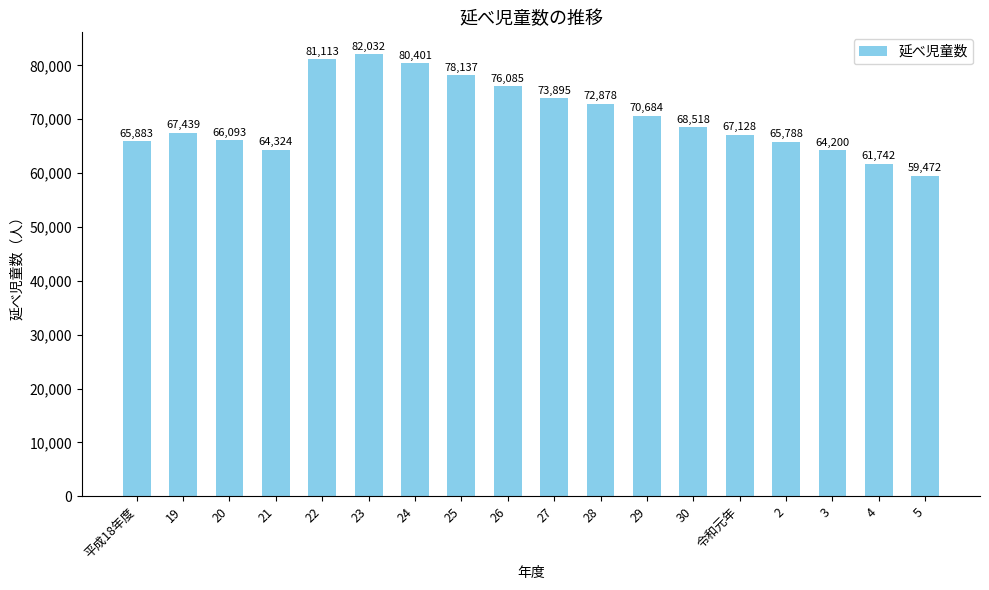

The chart shows a value of 67128 at 令和元年. True or false?

True